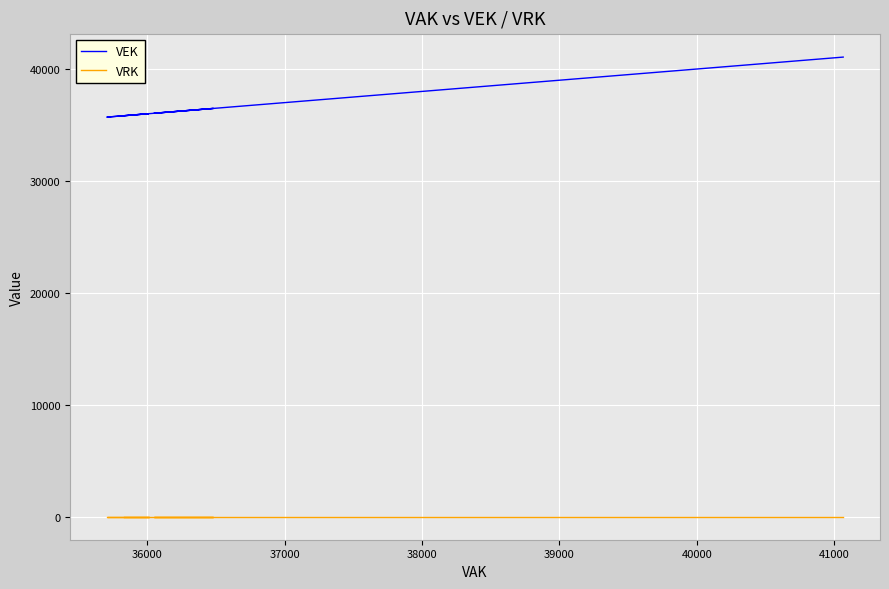

List the series in order of their overall mean, lowest first.

VRK, VEK